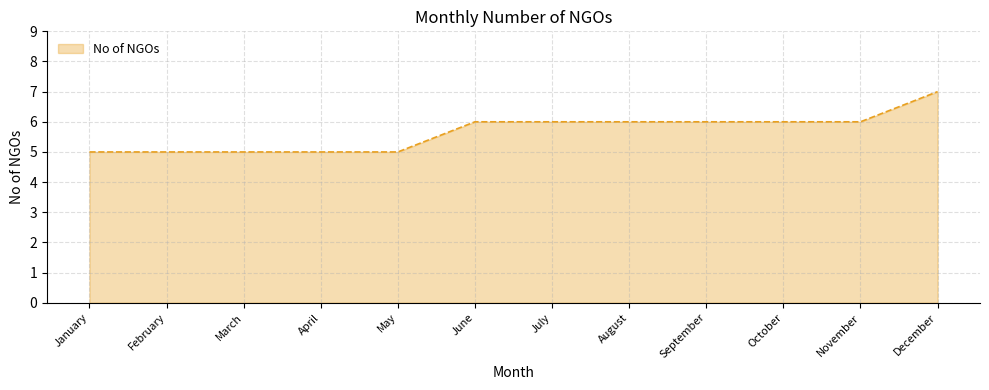

How many values are between 5 and 6?

11